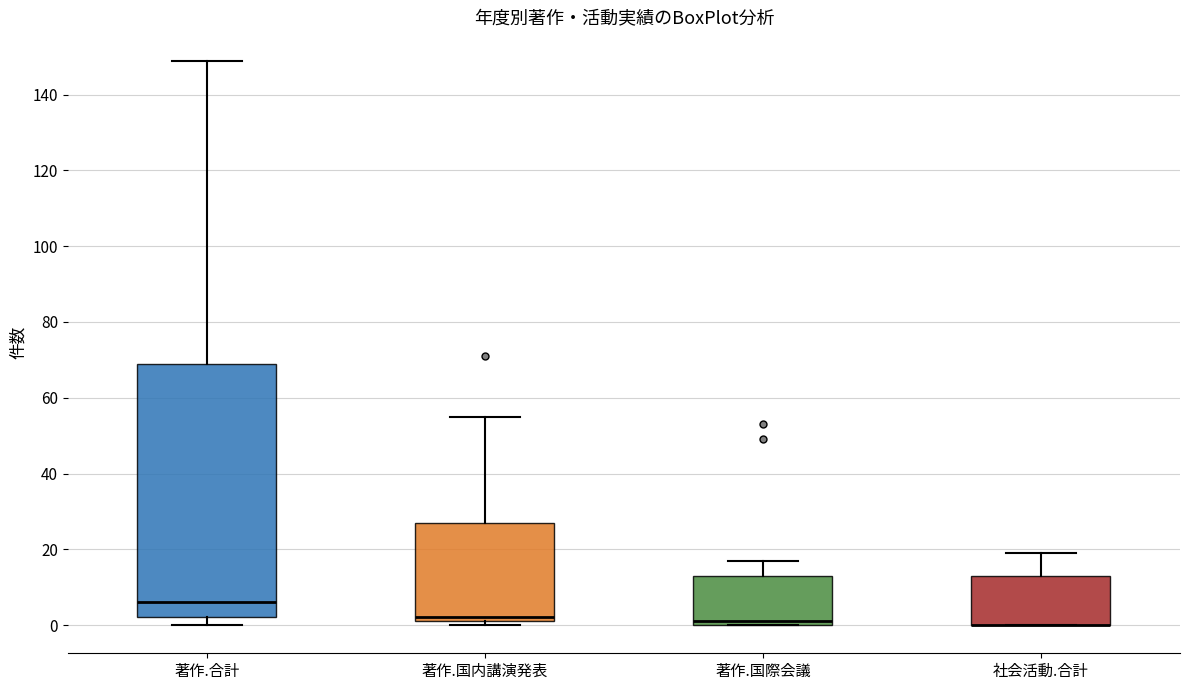

Reading left to right, transcribe this box plot: for each box, give where its median line is, the range the box spans, and where its two whiskers end, as read against the y-axis. The values are not printed on the chart, so give them approximately, as read against the axis.

著作.合計: median 6, box 2 to 70, whiskers 0 to 150
著作.国内講演発表: median 2 (just above the box's lower edge), box 2 to 28, whiskers 0 to 56
著作.国際会議: median 2, box 0 to 14, whiskers 0 to 18
社会活動.合計: median 0 (drawn on the box's lower edge), box 0 to 14, whiskers 0 to 20